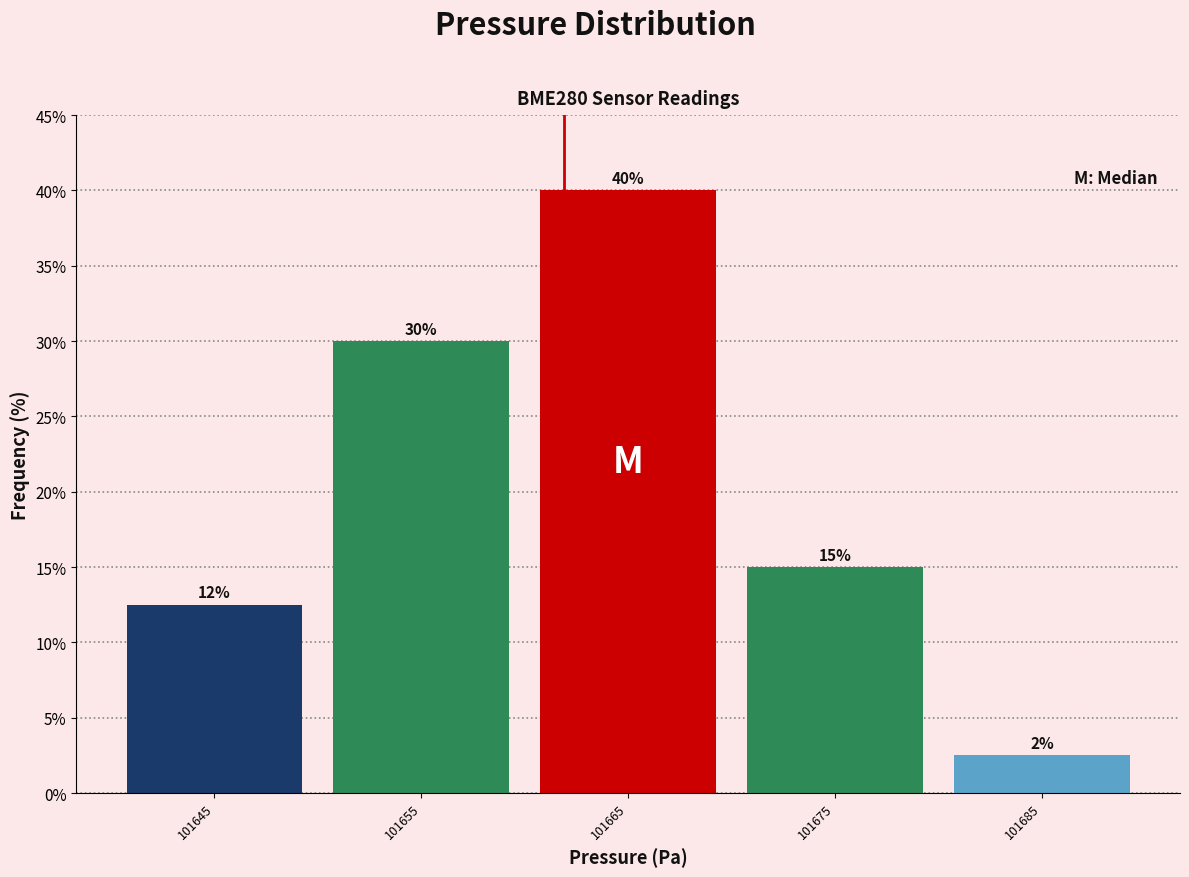

Over which range of the x-axis is the bar tallest?

101660 to 101670